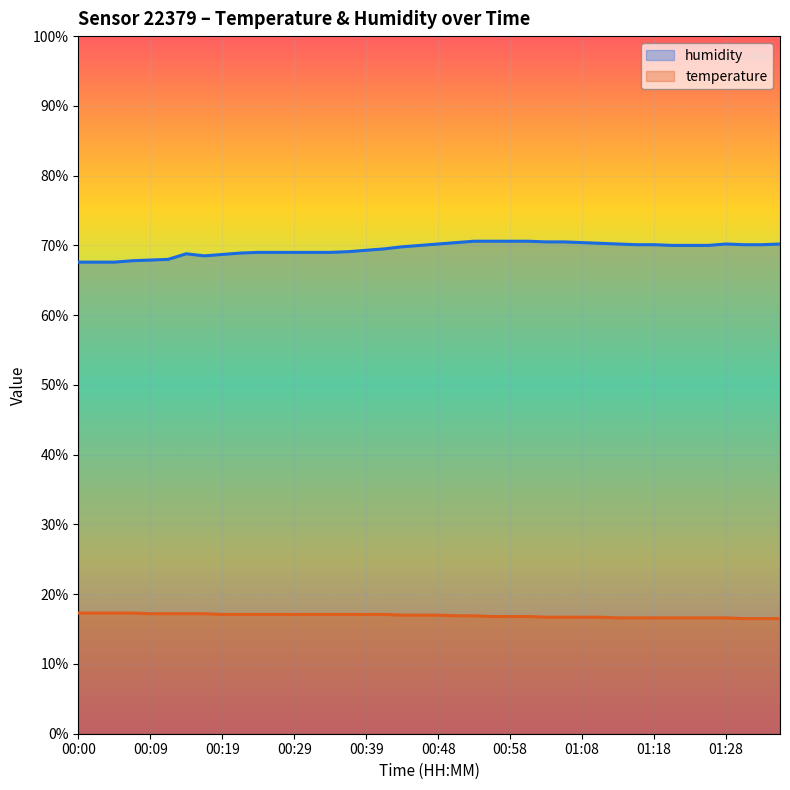

Is it true that humidity equals 69.5 at 17?

True